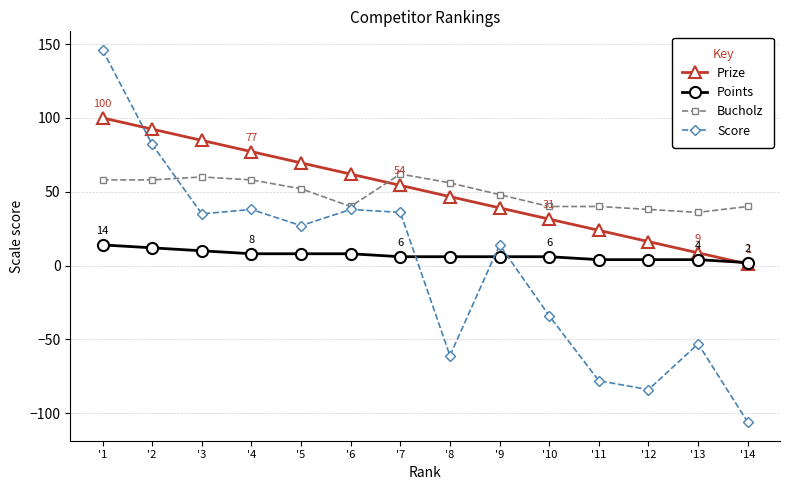

Rank the series at '8 from lowest to highest value.

Score, Points, Prize, Bucholz